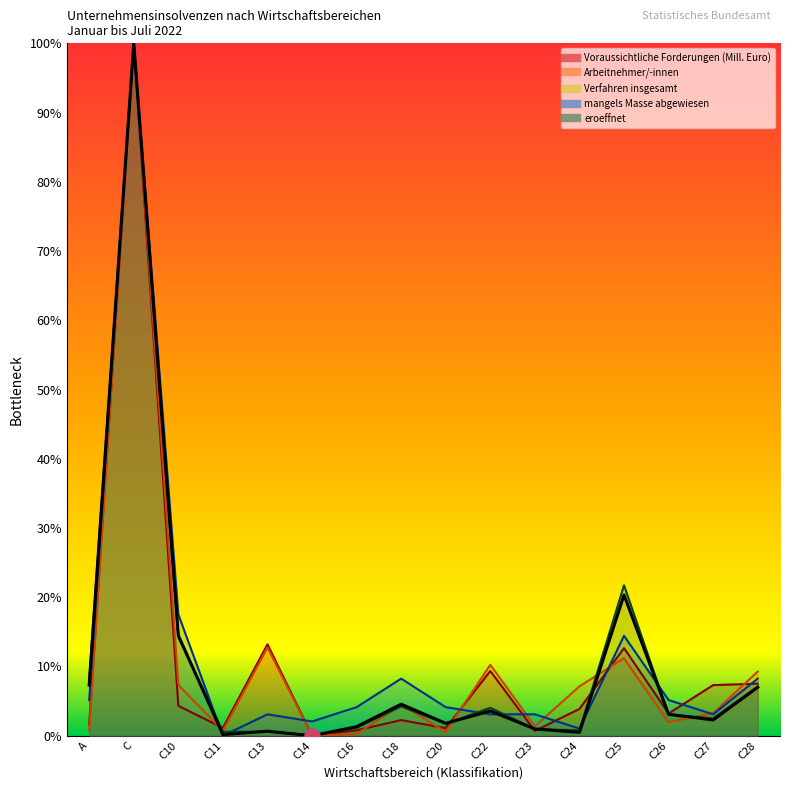

At how many categories does at least one series exceed 95?

1